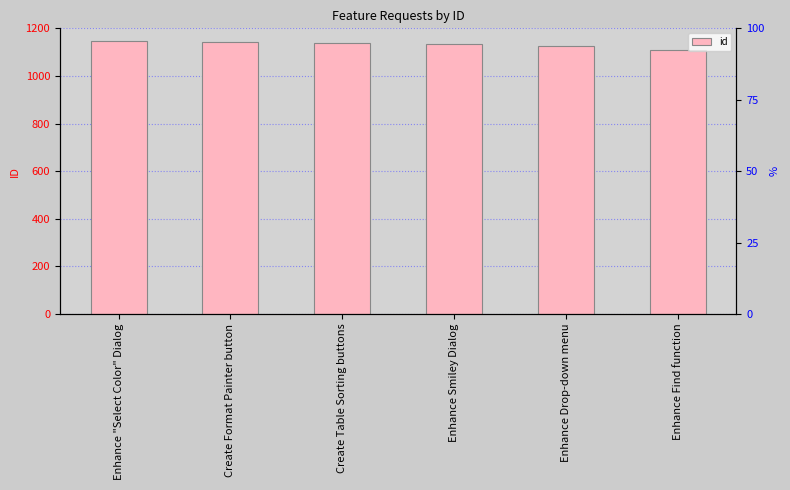

What is the label of the 1st bar from the right?

Enhance Find function